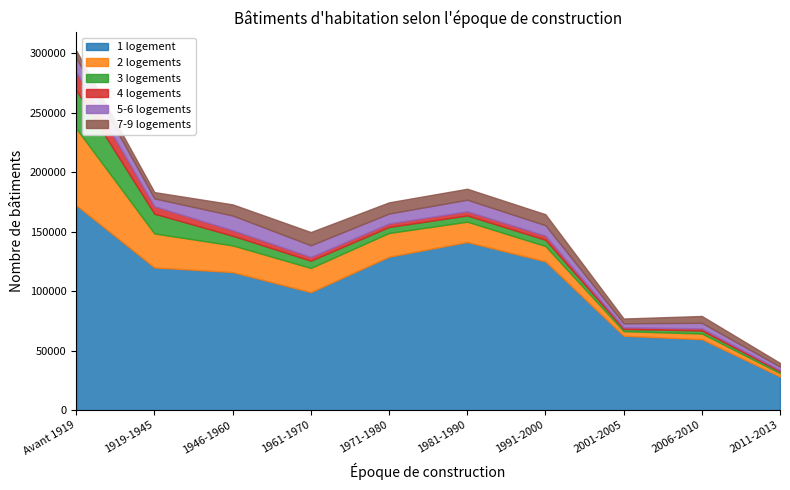

Which label corresponds to the largest value in the chart?

Avant 1919